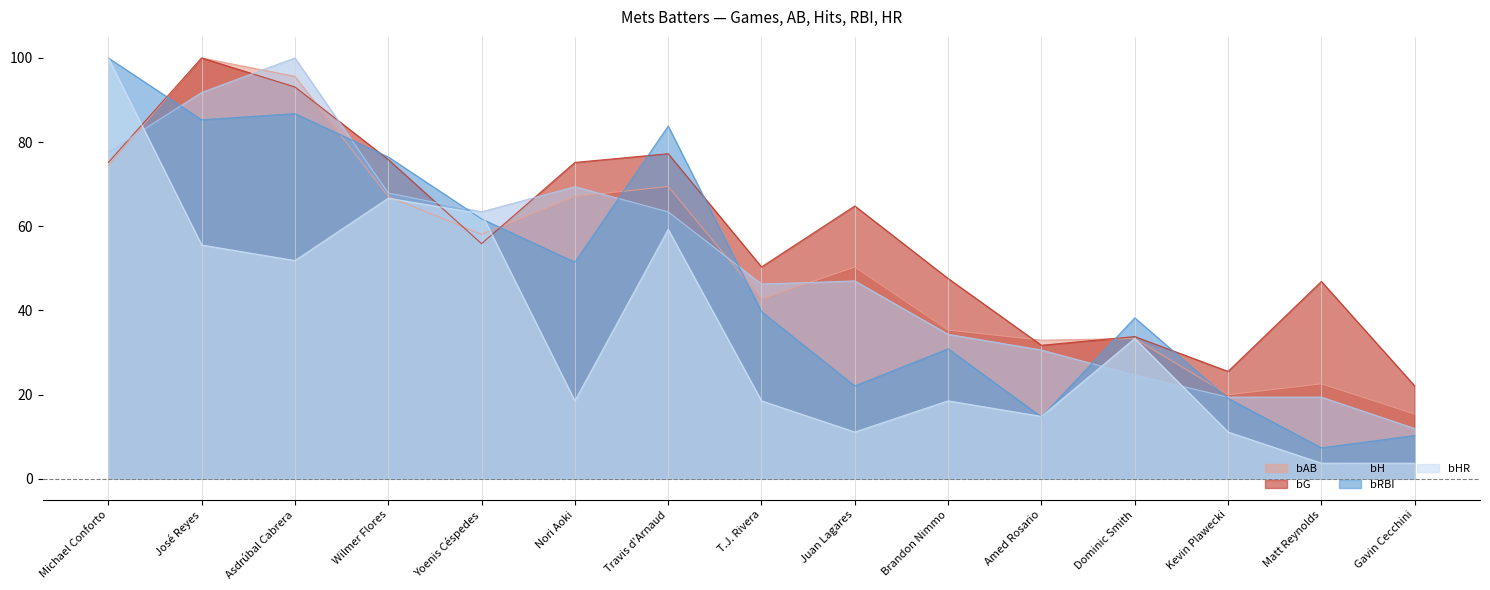

What is the sum of all bRBI values?

727.9